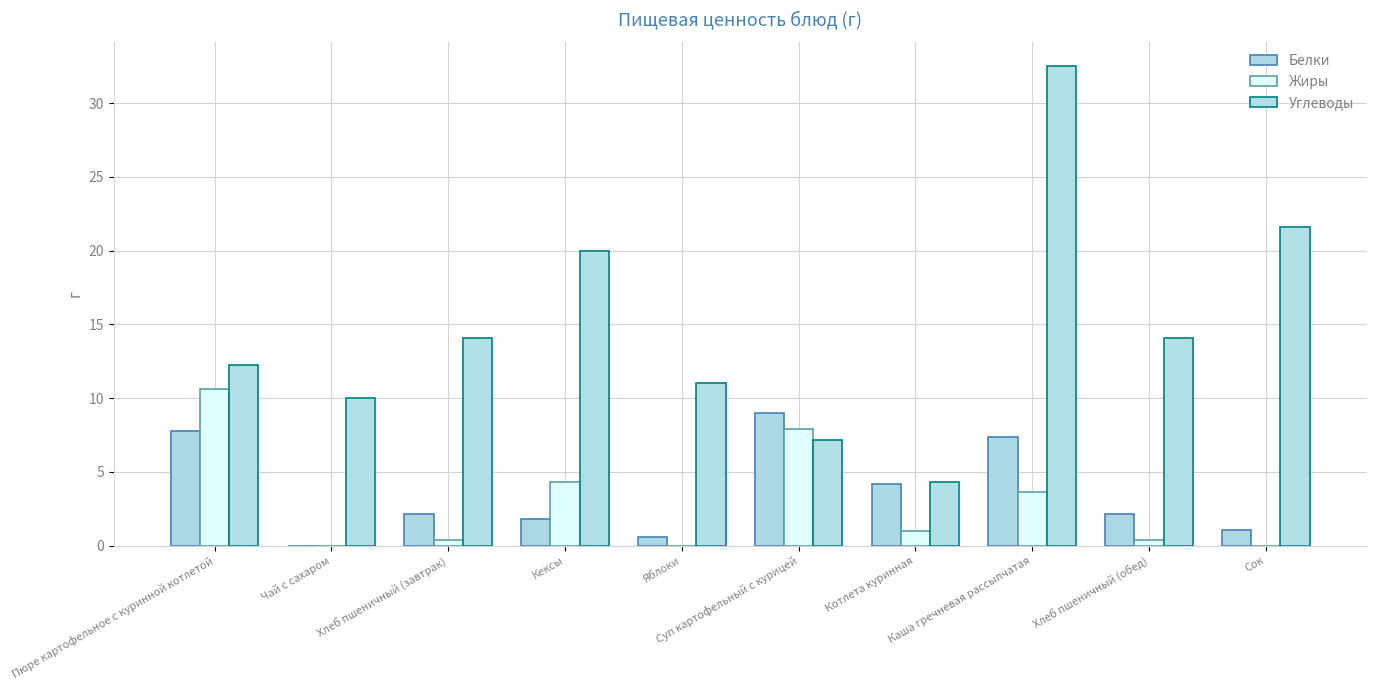

Reading right to left, list all the values displayed in this chart.

Белки: Сок=1.1	Хлеб пшеничный (обед)=2.1	Каша гречневая рассыпчатая=7.3	Котлета куринная=4.2	Суп картофельный с курицей=9.0	Яблоки=0.6	Кексы=1.8	Хлеб пшеничный (завтрак)=2.1	Чай с сахаром=0.0	Пюре картофельное с куринной котлетой=7.8
Жиры: Сок=0.0	Хлеб пшеничный (обед)=0.4	Каша гречневая рассыпчатая=3.6	Котлета куринная=1.0	Суп картофельный с курицей=7.9	Яблоки=0.0	Кексы=4.3	Хлеб пшеничный (завтрак)=0.4	Чай с сахаром=0.0	Пюре картофельное с куринной котлетой=10.6
Углеводы: Сок=21.6	Хлеб пшеничный (обед)=14.1	Каша гречневая рассыпчатая=32.5	Котлета куринная=4.3	Суп картофельный с курицей=7.2	Яблоки=11.0	Кексы=20.0	Хлеб пшеничный (завтрак)=14.1	Чай с сахаром=10.0	Пюре картофельное с куринной котлетой=12.2